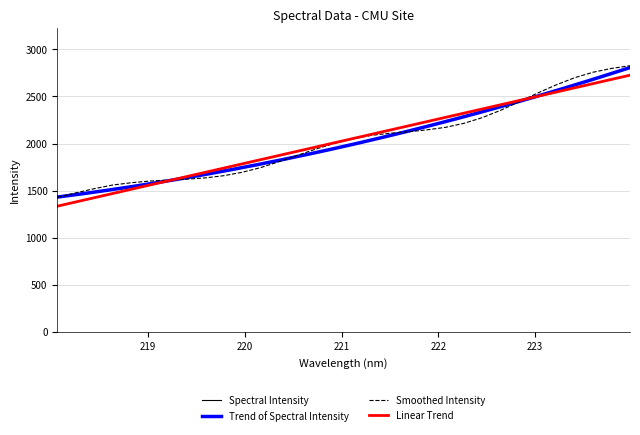

The chart shows a value of 914.0 at 222.0721. True or false?

False